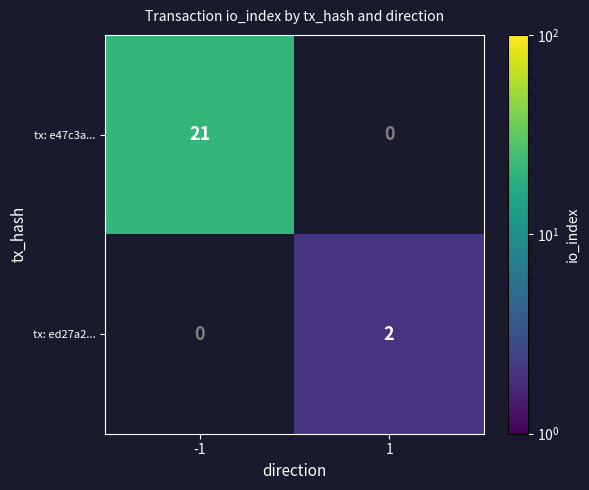

True or false: tx: e47c3a... has a value of 21 at -1.

True